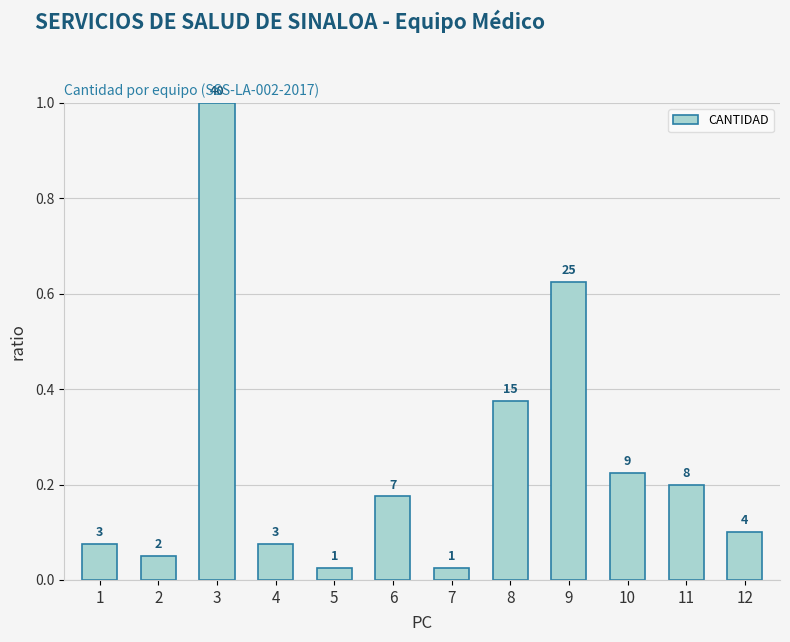

True or false: the data shows 0.1 at 2.

True